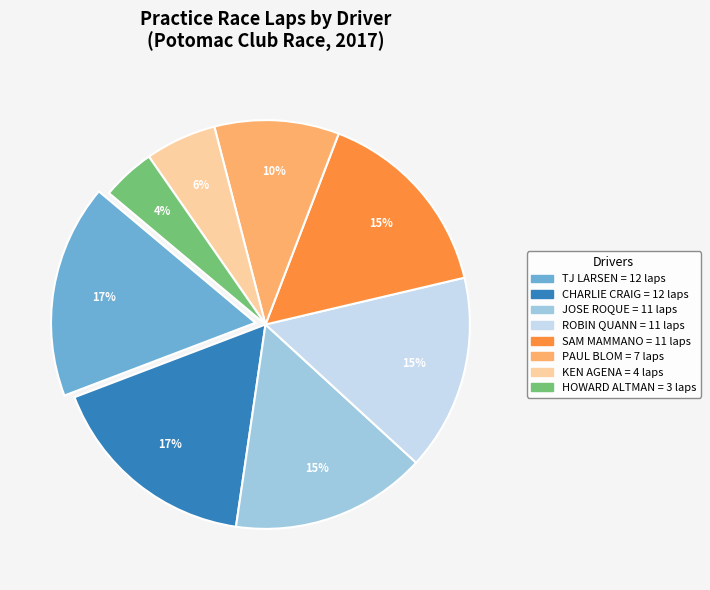

Is there a majority slice in this chart?

No